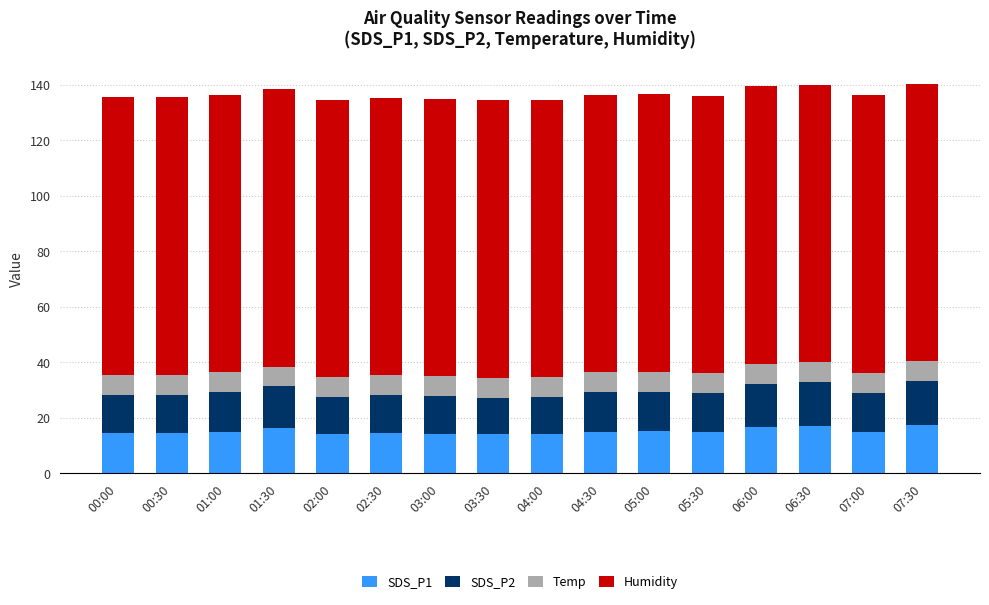

What is the minimum value for SDS_P1?

14.0